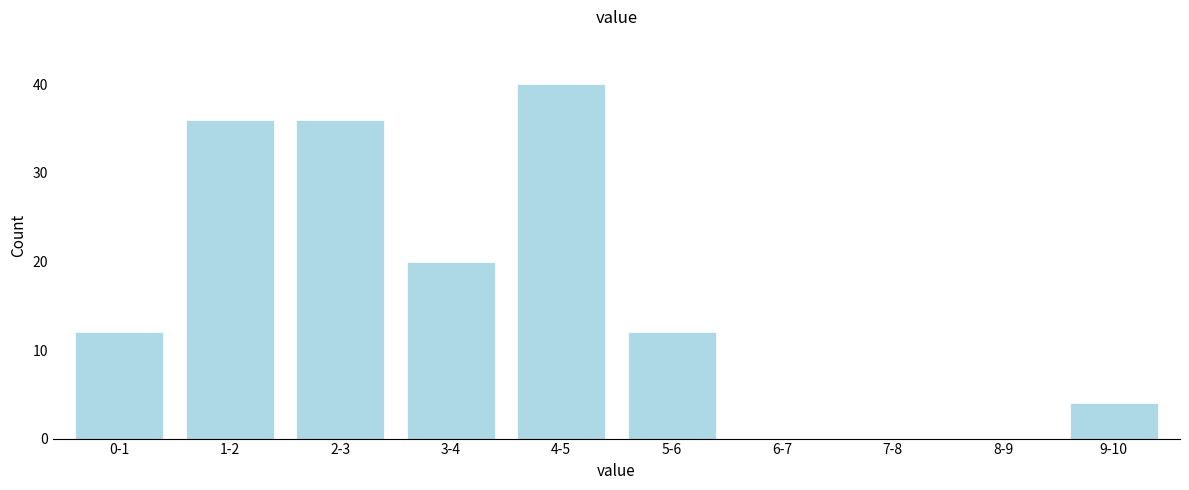

Reading left to right, what are all the values shown in this chart?

0-1=12	1-2=36	2-3=36	3-4=20	4-5=40	5-6=12	6-7=0	7-8=0	8-9=0	9-10=4